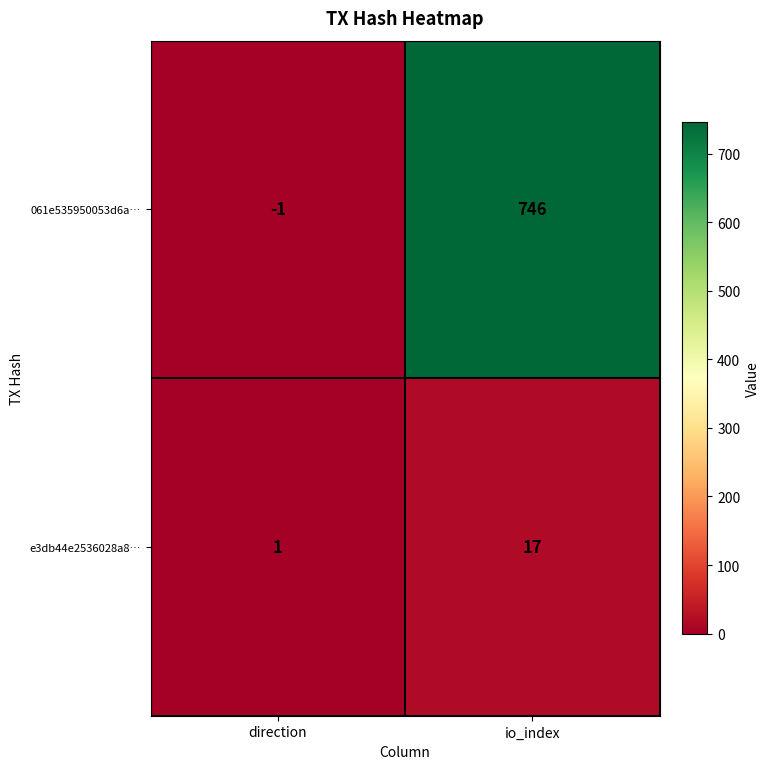

What is the sum of all e3db44e2536028a8… values?

18